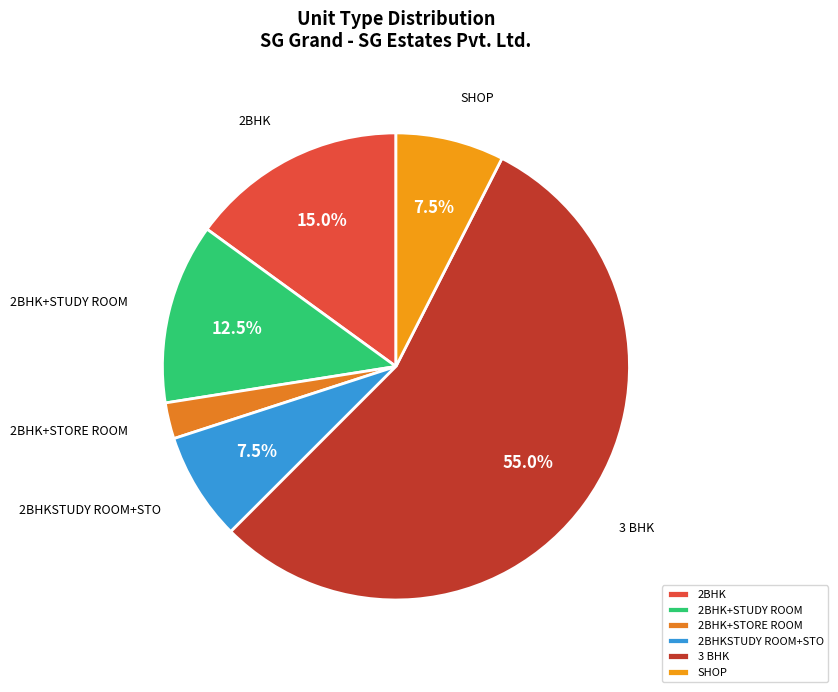

What is the total percentage of 2BHKSTUDY ROOM+STO and 2BHK+STUDY ROOM?

20.0%